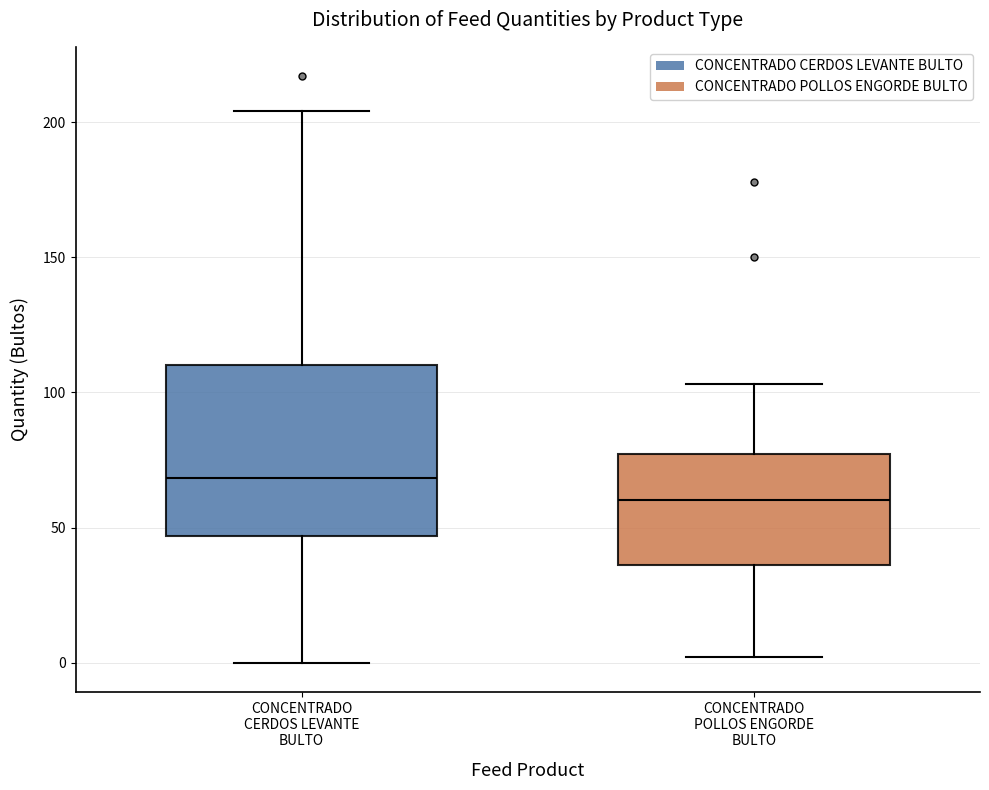

Where does the upper whisker of the box for CONCENTRADO CERDOS LEVANTE BULTO end on the y-axis? The values are not printed on the chart, so give them approximately, as read against the axis.

205